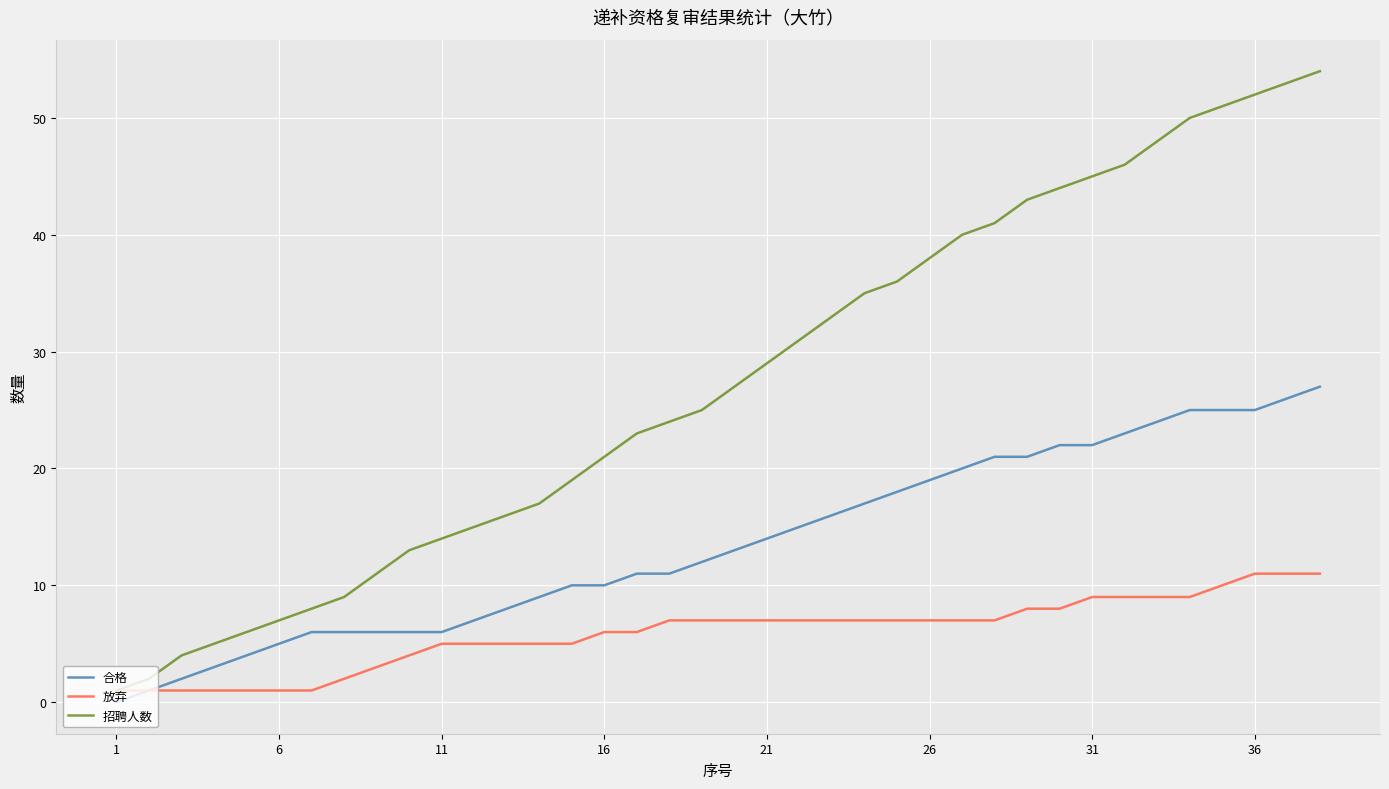

What is the difference between the maximum and second lowest values in the 招聘人数 series?

52